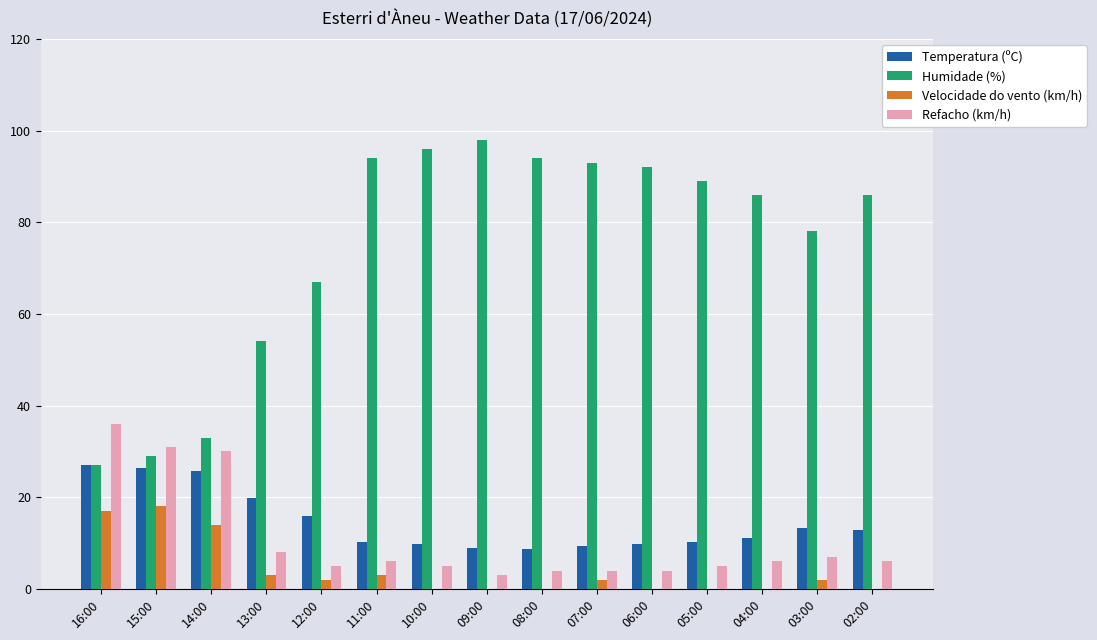

How many groups of bars are there?

15